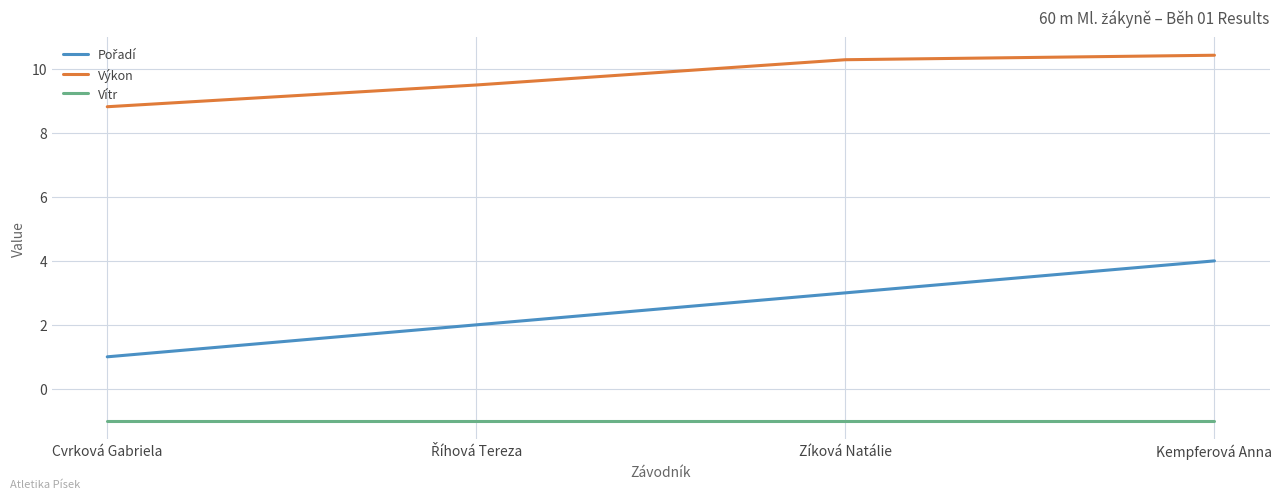

What is the difference between the highest and lowest values at Cvrková Gabriela?

9.8